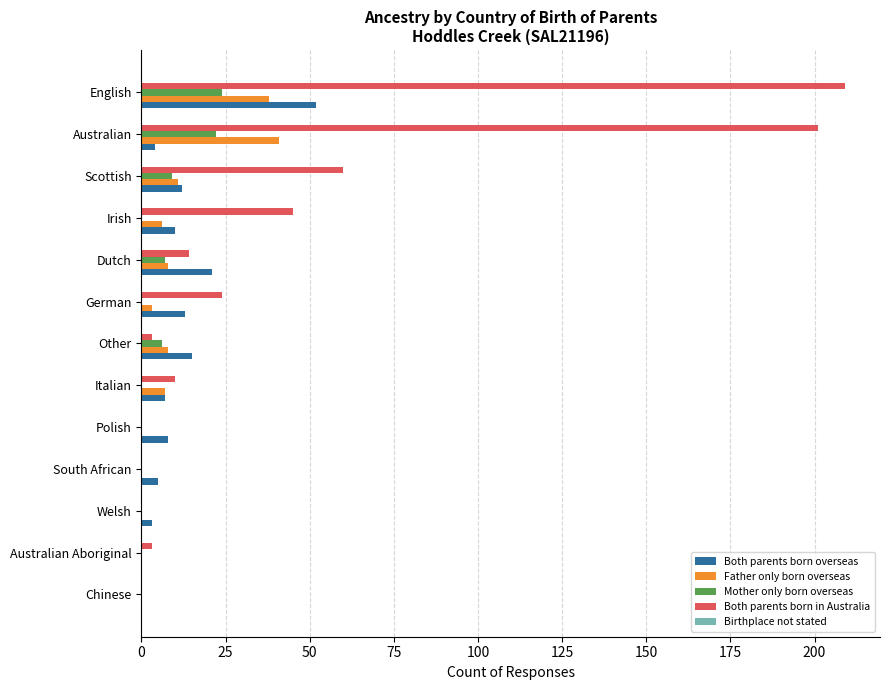

Which category has the highest value across all series?

English